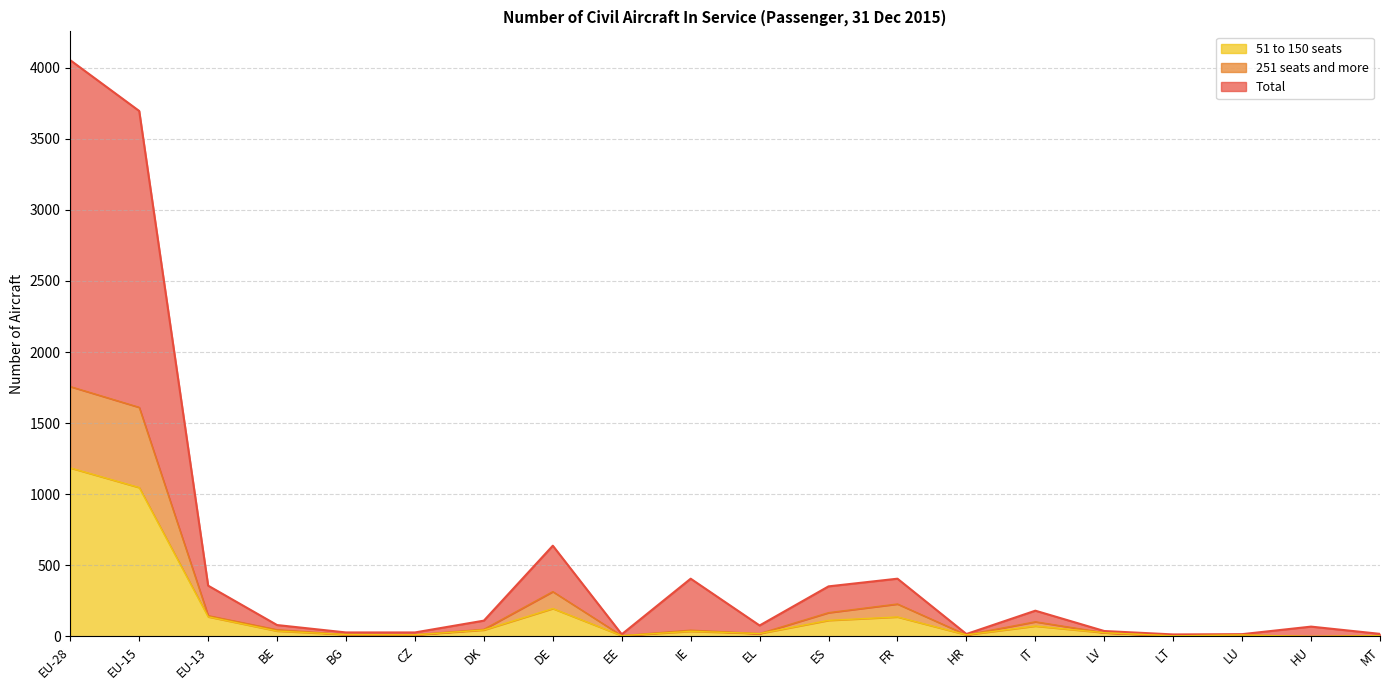

What is the label of the 6th point from the left?

CZ